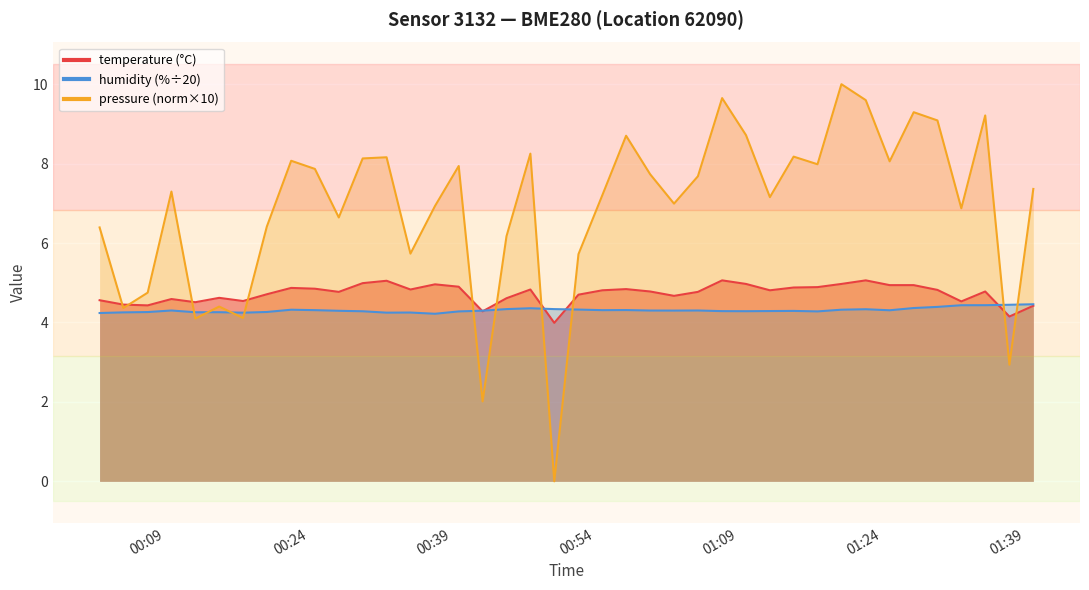

Is the value of humidity at 8 greater than the value of temperature at 29?

No